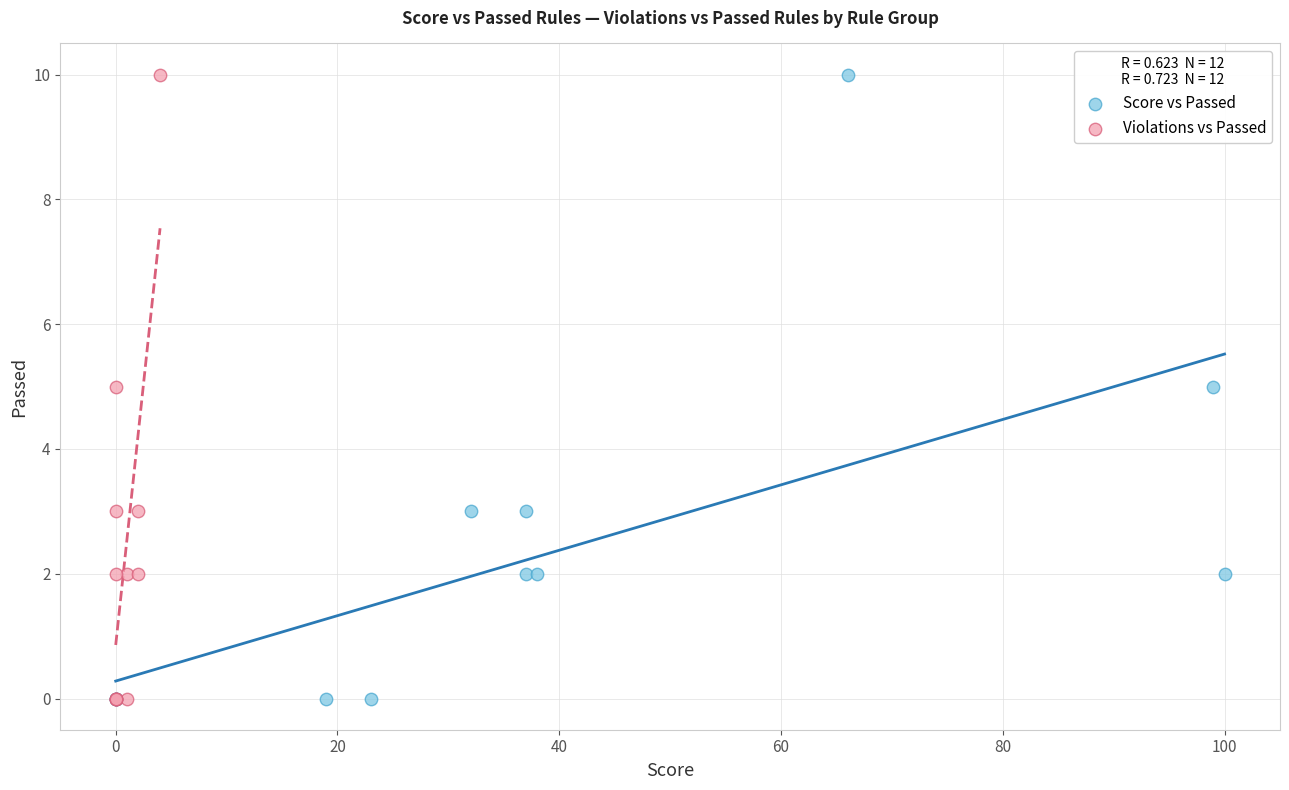

What are all the series names shown in the legend?

Score vs Passed, Violations vs Passed